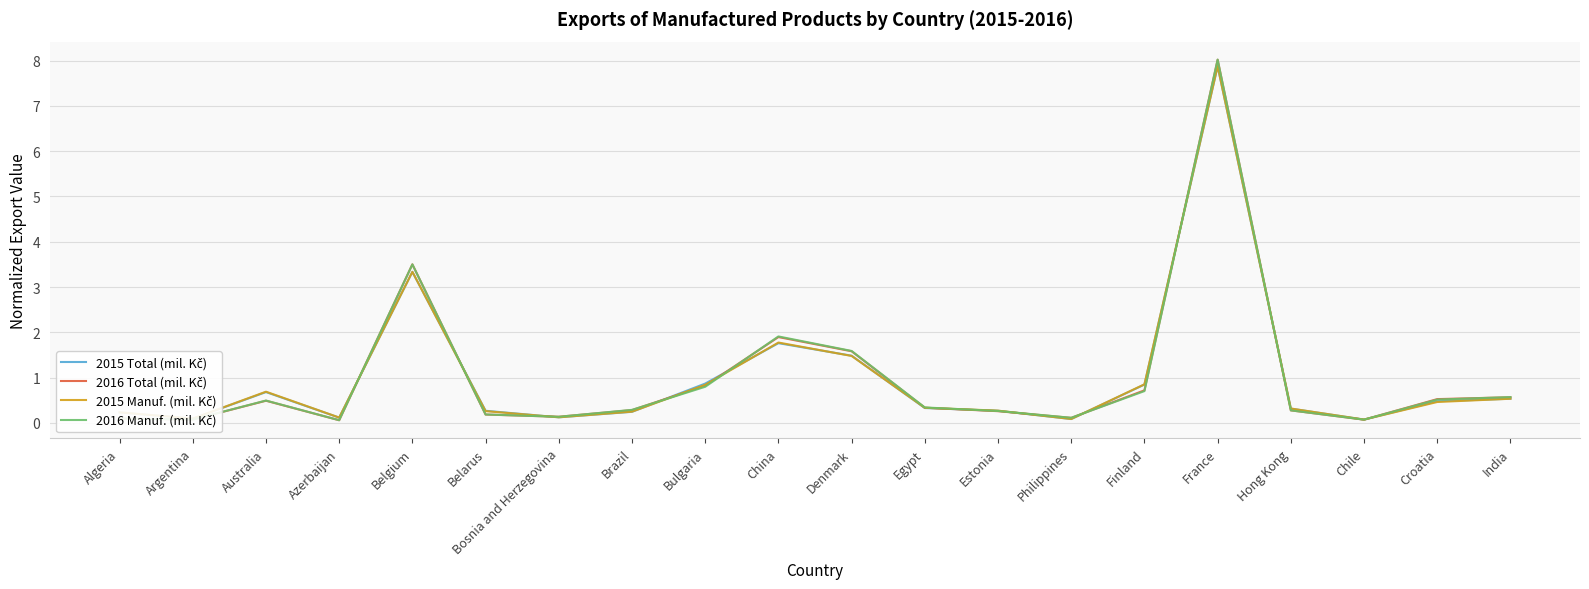

What position from the left is Belarus?

6